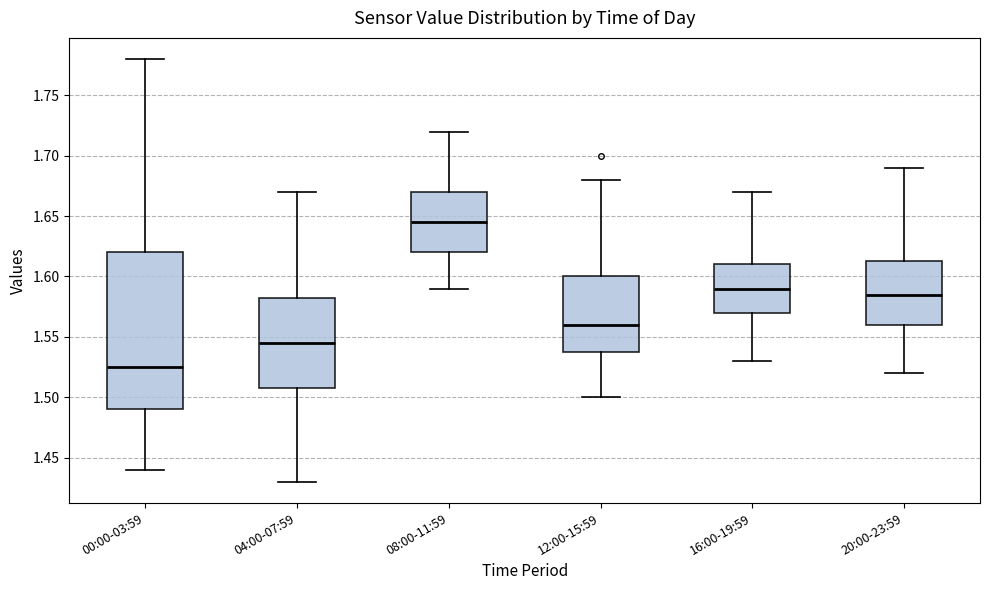

Which box is the tallest, from its lower edge to its upper edge?

00:00-03:59